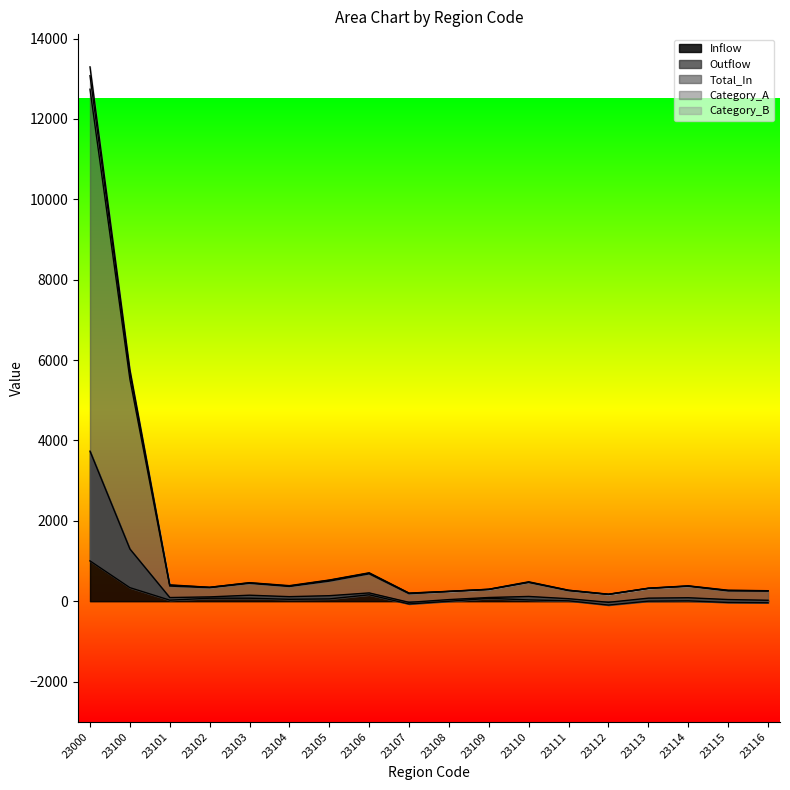

At which label does Inflow reach its peak?

23000